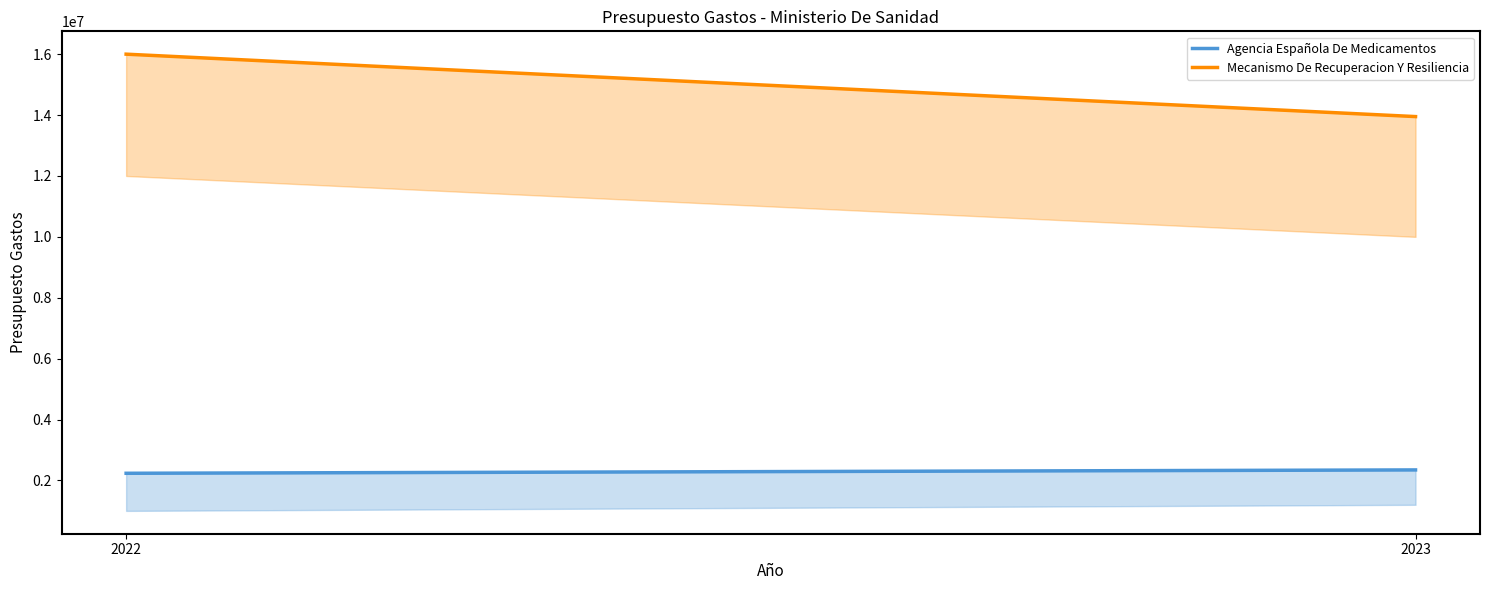

What are all the series names shown in the legend?

Agencia Española De Medicamentos, Mecanismo De Recuperacion Y Resiliencia